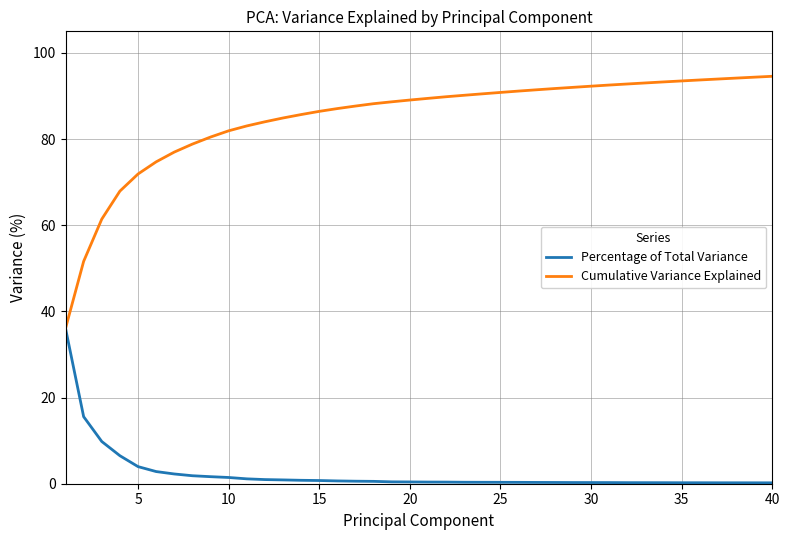

What is the greatest value displayed?

94.6